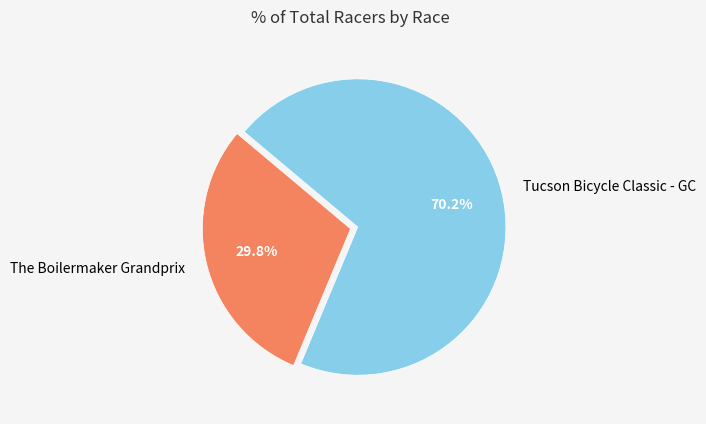

To the nearest percent, what is the difference between the largest and smallest slice percentages?

40%